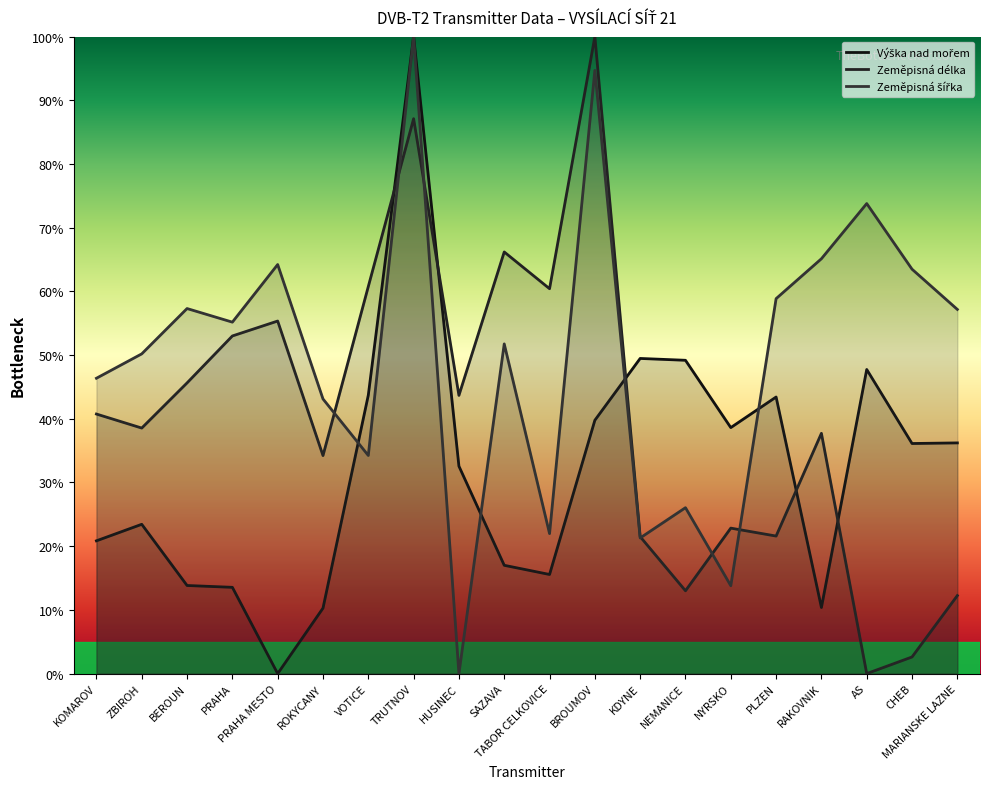

In Výška nad mořem, how many points are lower than both neighbors (excluding endpoints)?

5